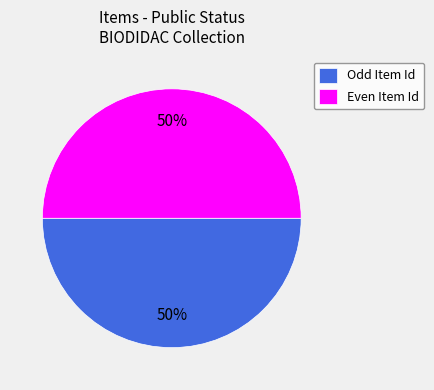

What is the ratio of the value at Odd Item Id to the value at Even Item Id?

1.0